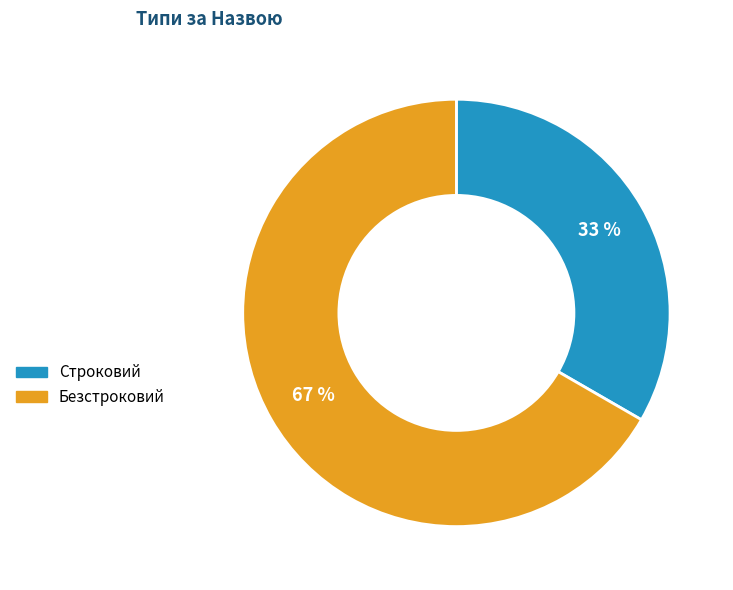

The Строковий slice represents 33% of the pie. True or false?

True